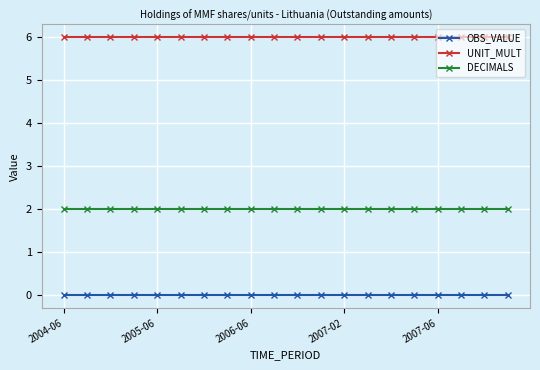

True or false: DECIMALS and UNIT_MULT intersect in this chart.

False